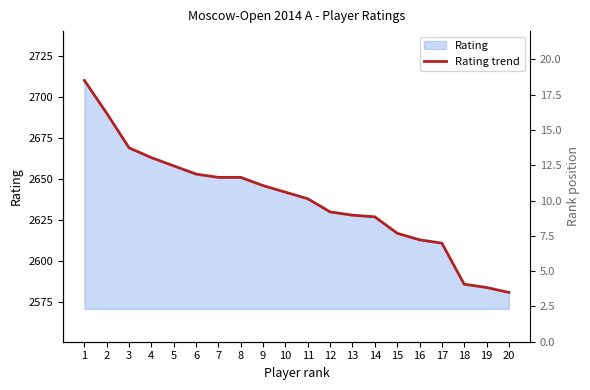

Read the value at 11, to the nearest 5.

2640